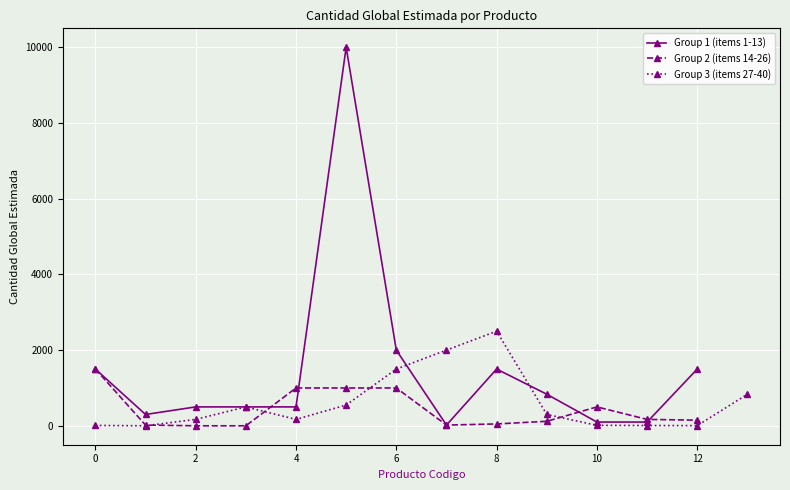

Reading left to right, list all the values displayed in this chart.

53101802=1500	53101802=300	52121505=500	53102704=500	53111501=500	53141507=10000	53102402=2000	53111901=20	53103001=1500	53103001=835	46181701=100	53102501=100	53102501=1500	53102502=1500	52131501=20	11131504=1	11131504=1	11131504=1000	52121508=1000	53102504=1000	46181504=20	11151608=50	11151702=120	60101401=500	53102401=170	53121603=150	49121508=10	49121508=1	53101502=170	46181506=500	53102902=170	46181525=550	53102303=1500	52121509=2000	11161804=2500	11151709=300	11151709=13	11151710=8	11162121=5	52121701=835